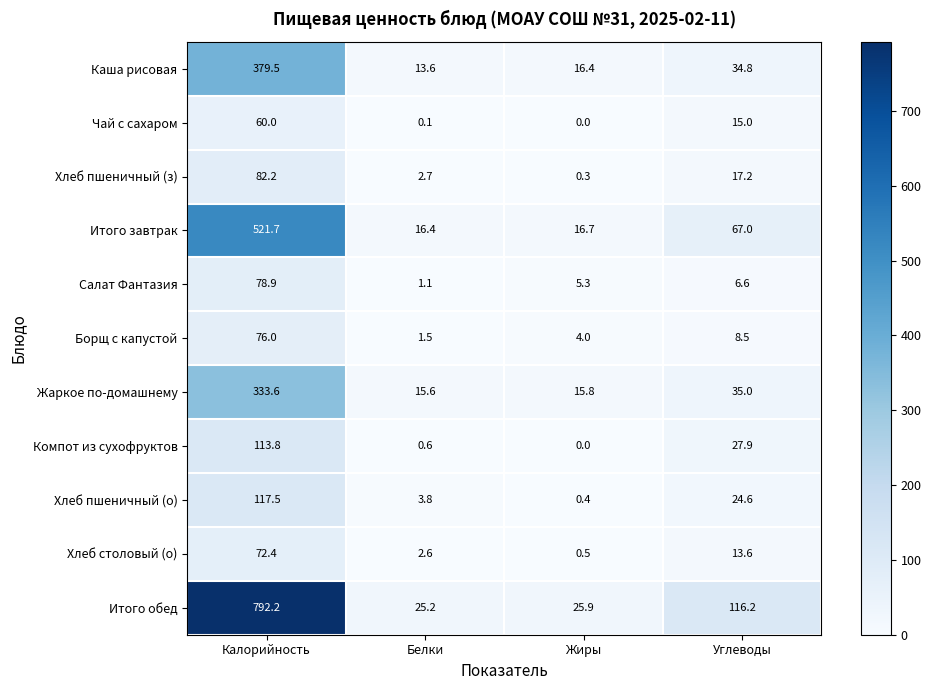

Which series has the largest total across all categories?

Итого обед